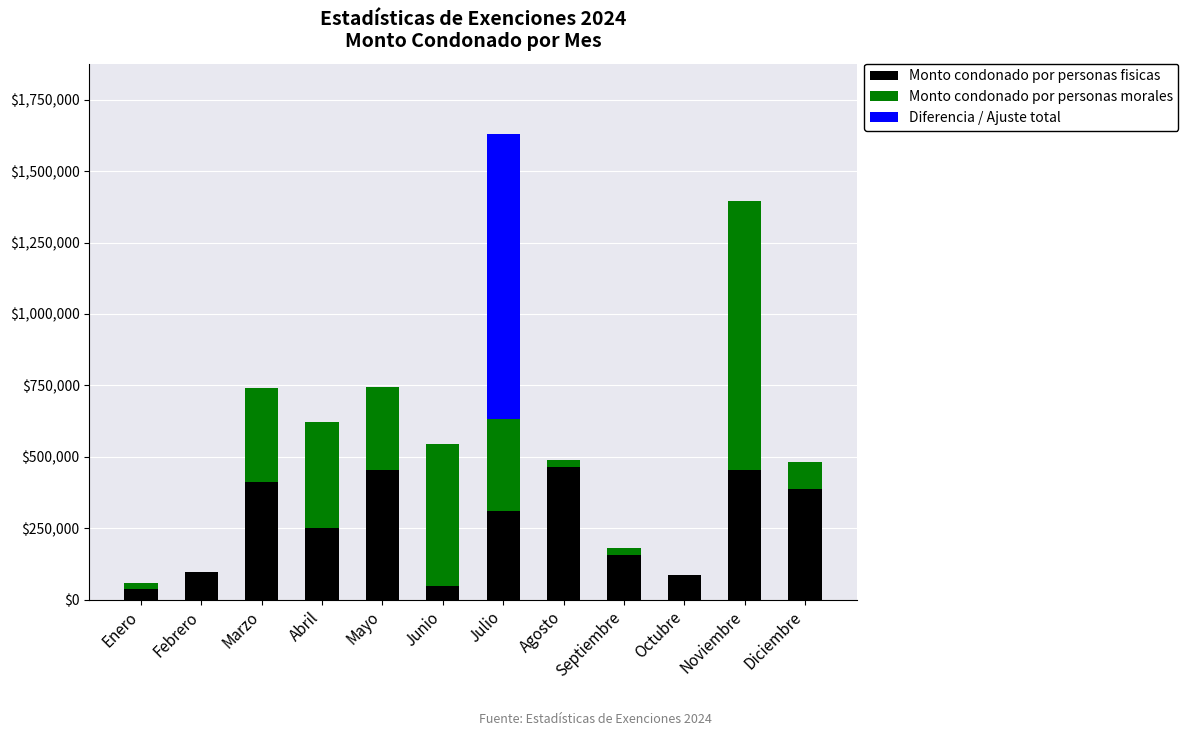

Rank the series by their maximum value, from lowest to highest.

Monto condonado por personas fisicas, Monto condonado por personas morales, Diferencia / Ajuste total